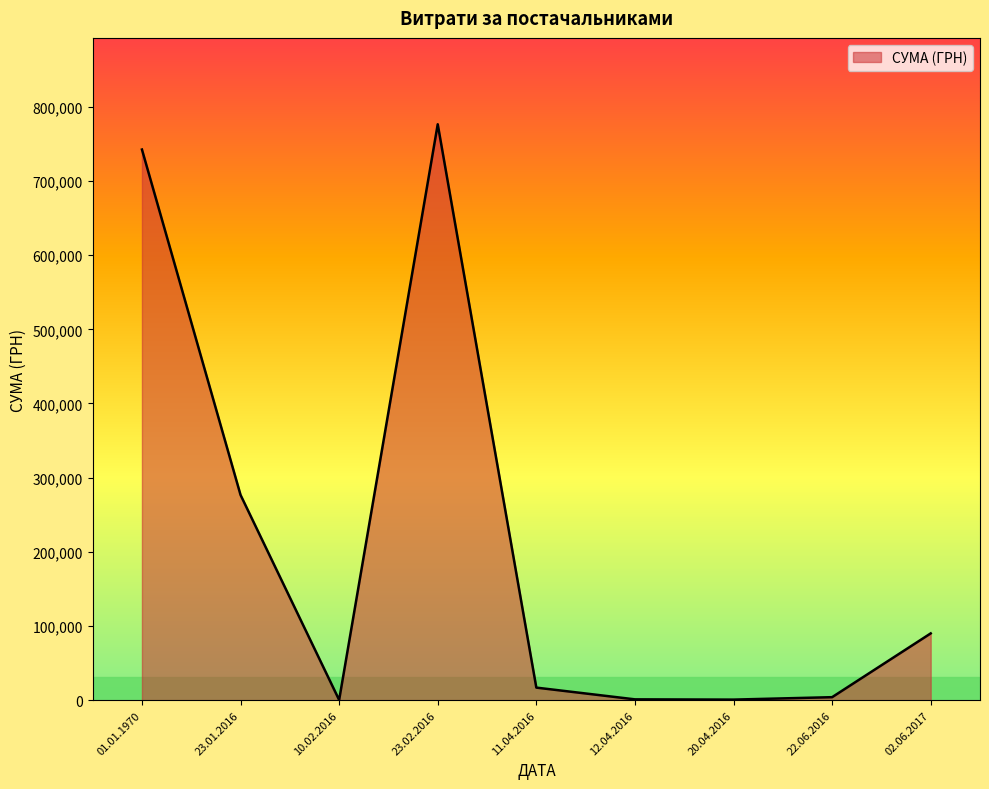

The value at 01.01.1970 is 1011953.7. True or false?

False